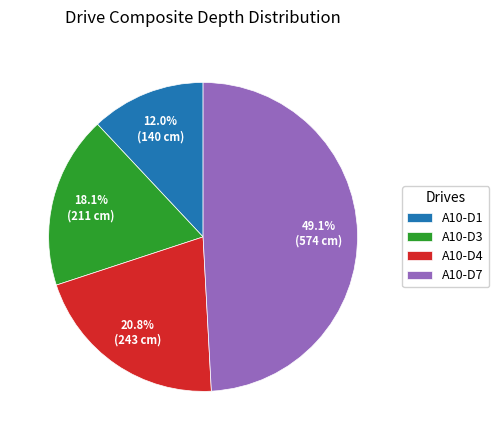

What is the ratio of the value at A10-D7 to the value at A10-D1?

4.1